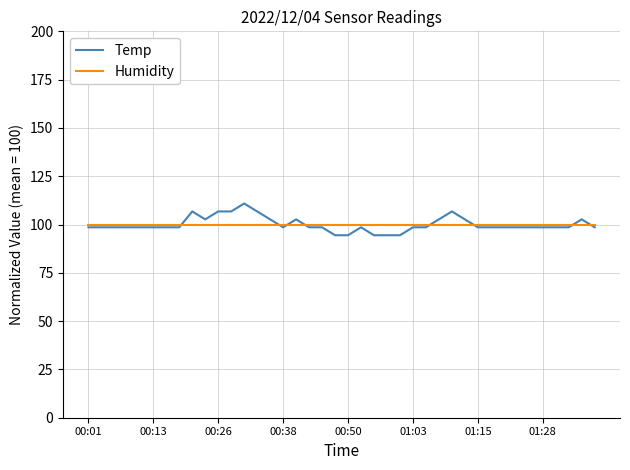

List the series in order of their peak value, lowest first.

Humidity, Temp